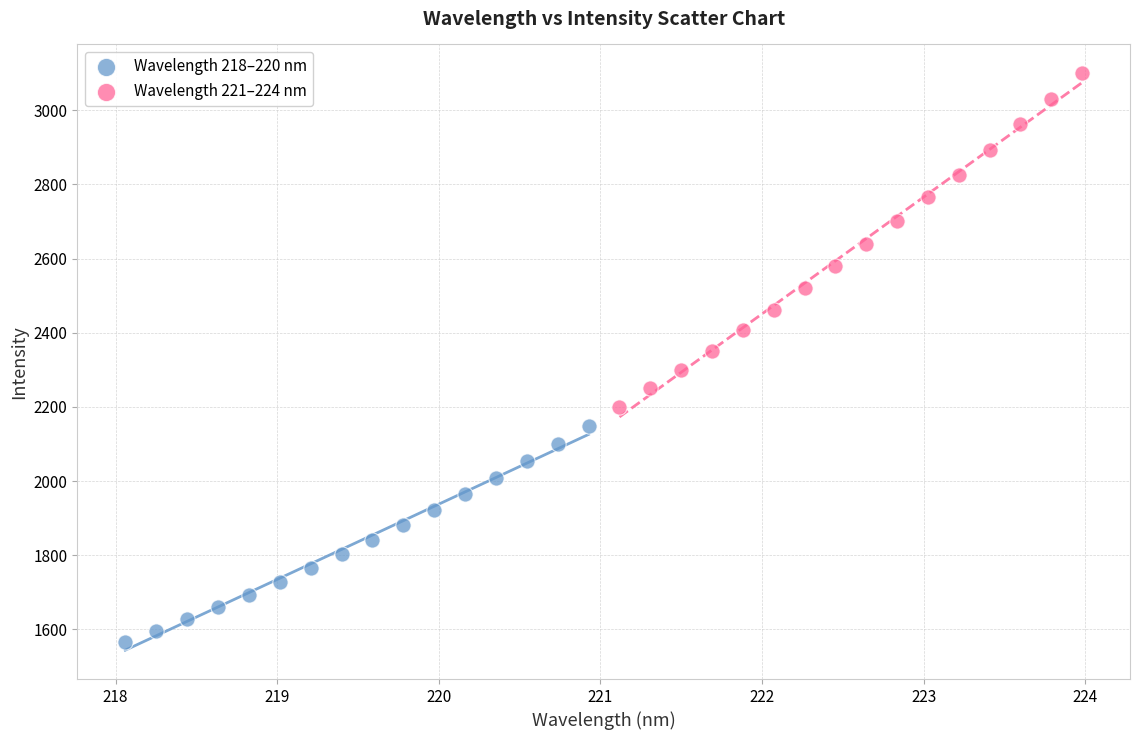

Which series has the largest Y range (max minus min)?

Wavelength 221–224 nm